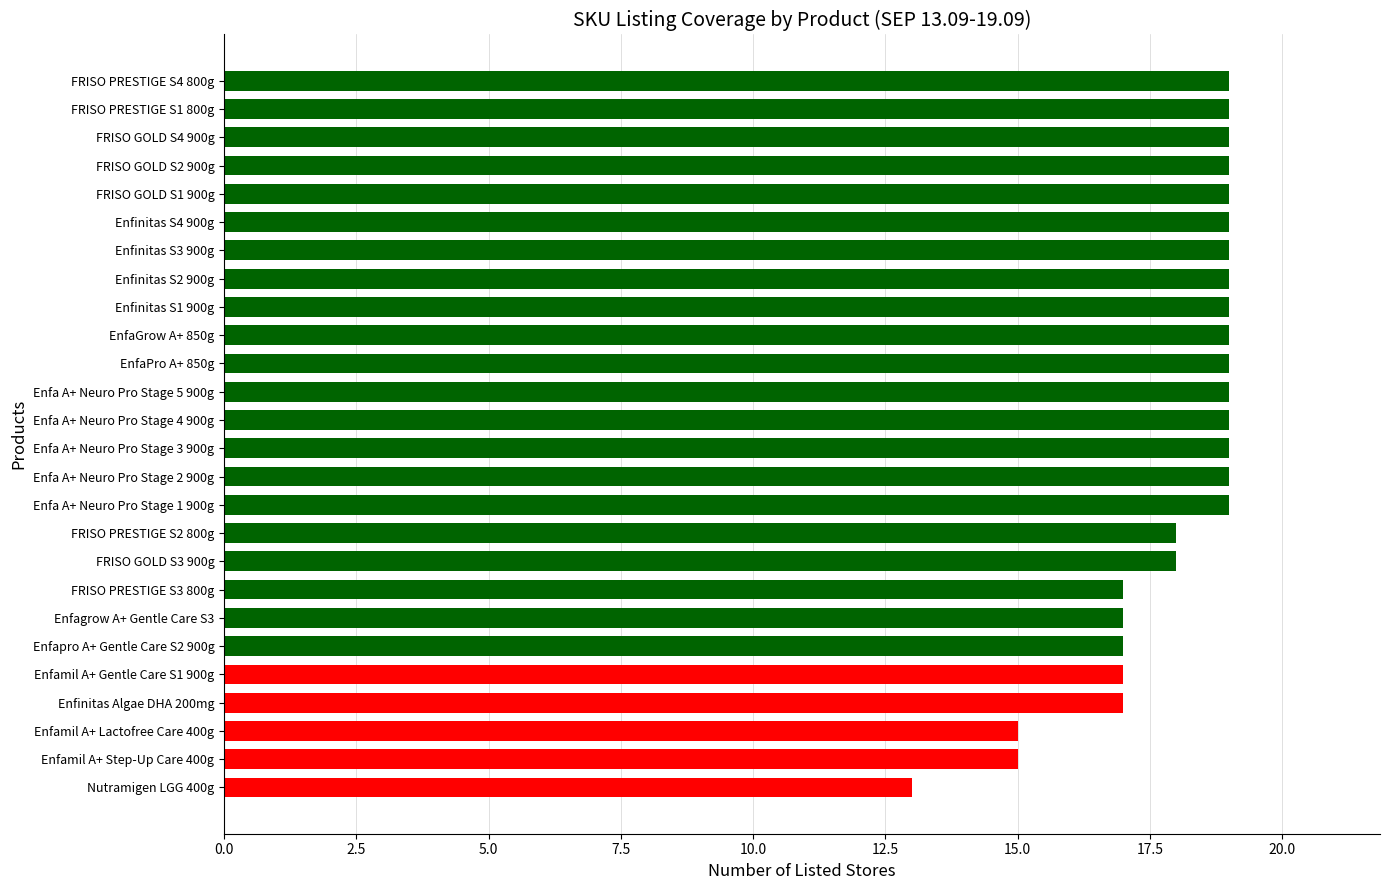

What is the average value?

18